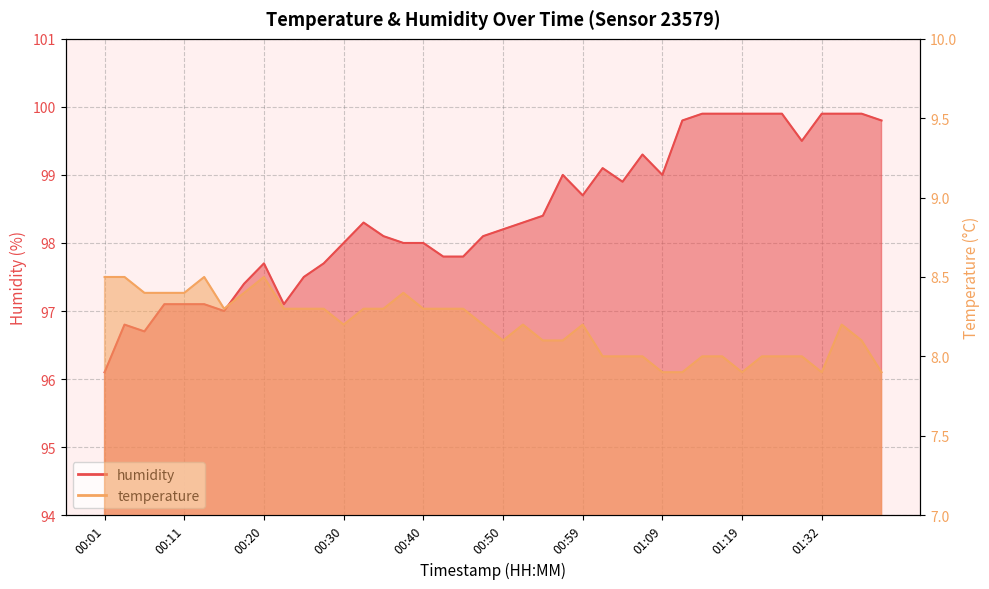

Reading left to right, transcribe all the data shown in this chart.

temperature: 8.5	8.5	8.4	8.4	8.4	8.5	8.3	8.4	8.5	8.3	8.3	8.3	8.2	8.3	8.3	8.4	8.3	8.3	8.3	8.2	8.1	8.2	8.1	8.1	8.2	8.0	8.0	8.0	7.9	7.9	8.0	8.0	7.9	8.0	8.0	8.0	7.9	8.2	8.1	7.9
humidity: 96.1	96.8	96.7	97.1	97.1	97.1	97.0	97.4	97.7	97.1	97.5	97.7	98.0	98.3	98.1	98.0	98.0	97.8	97.8	98.1	98.2	98.3	98.4	99.0	98.7	99.1	98.9	99.3	99.0	99.8	99.9	99.9	99.9	99.9	99.9	99.5	99.9	99.9	99.9	99.8